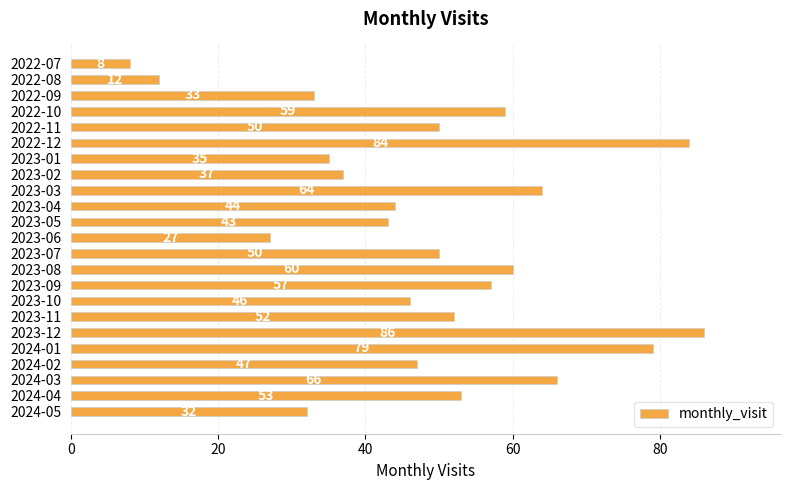

Which has a higher value, 2023-03 or 2022-12?

2022-12